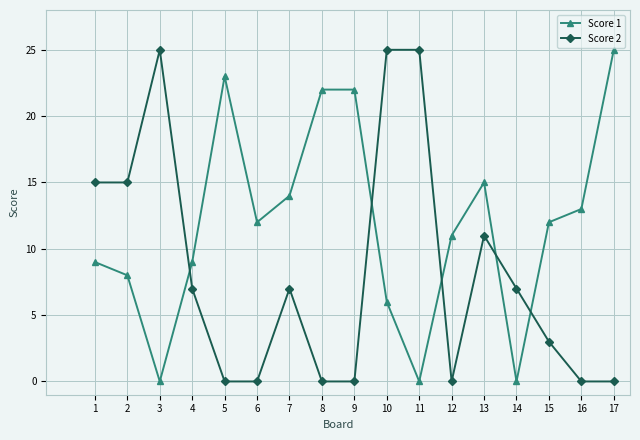

Is this an area chart (filled region under the line)?

No